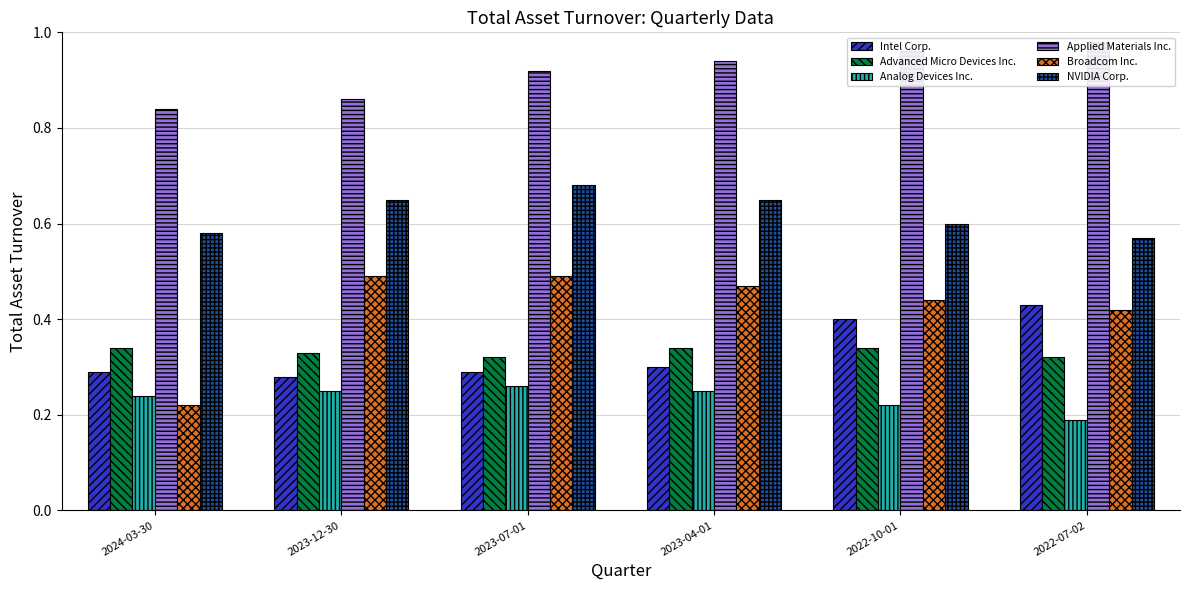

Which series has the largest range (max minus min)?

Broadcom Inc.